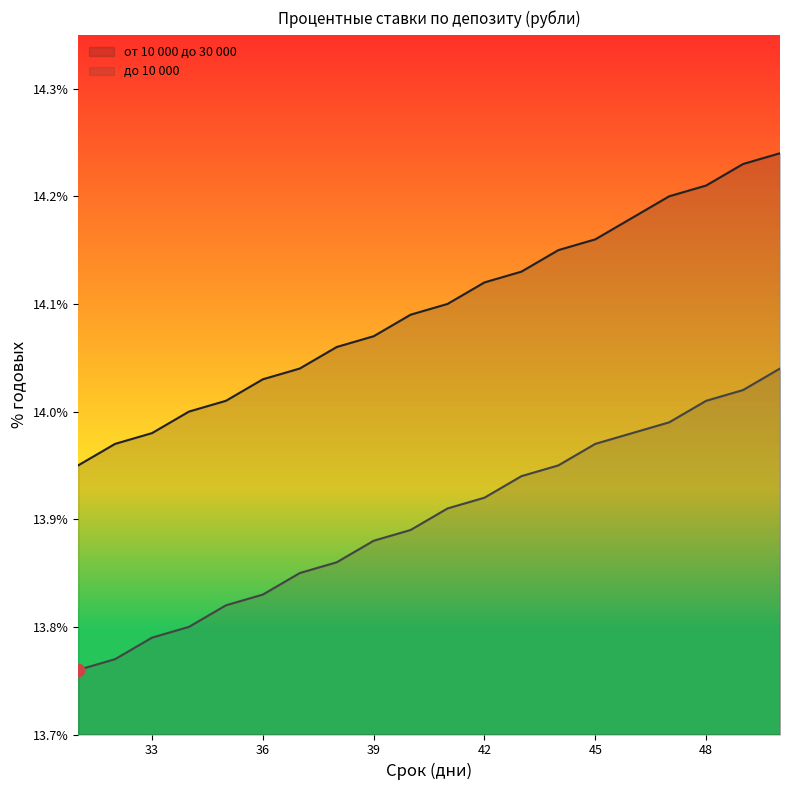

At how many categories does at least one series exceed 14?

16